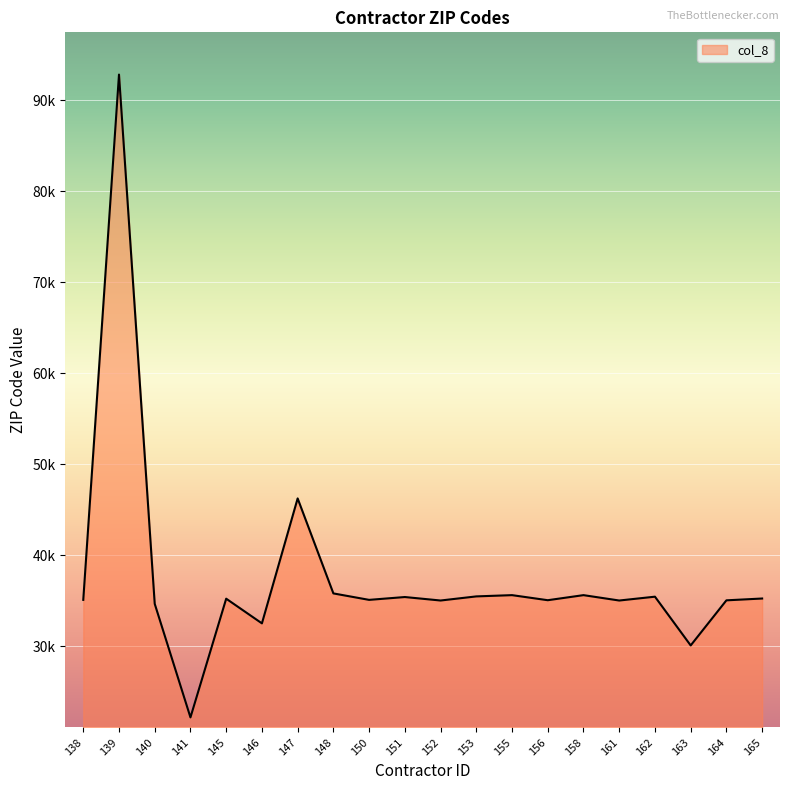

True or false: the data shows 35475 at 153.

True